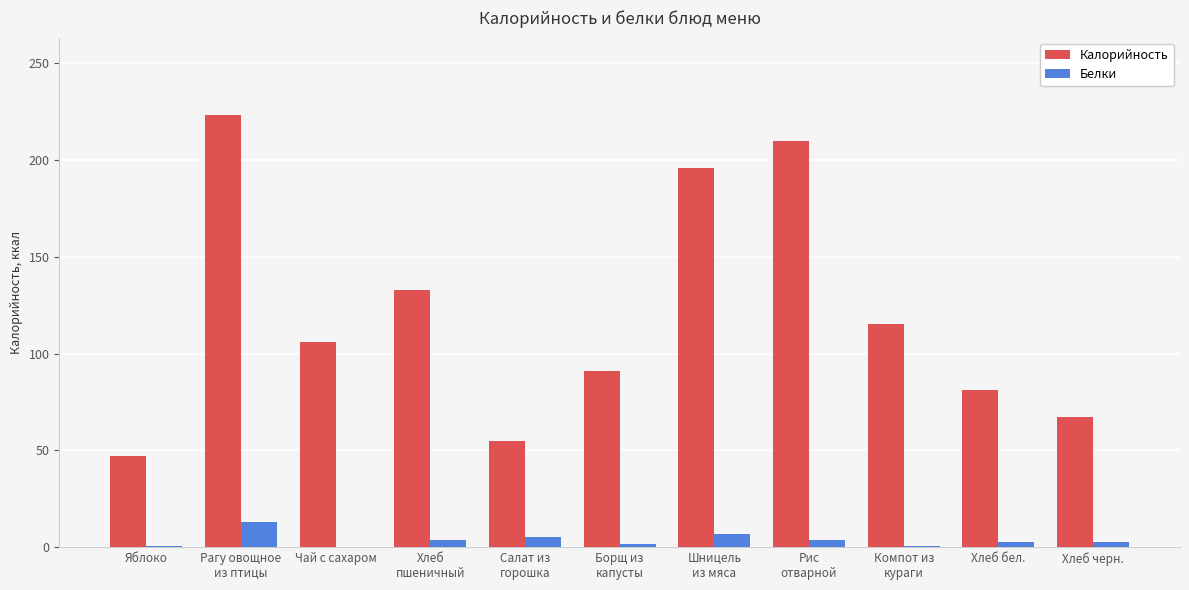

What is the sum of all Калорийность values?

1324.0